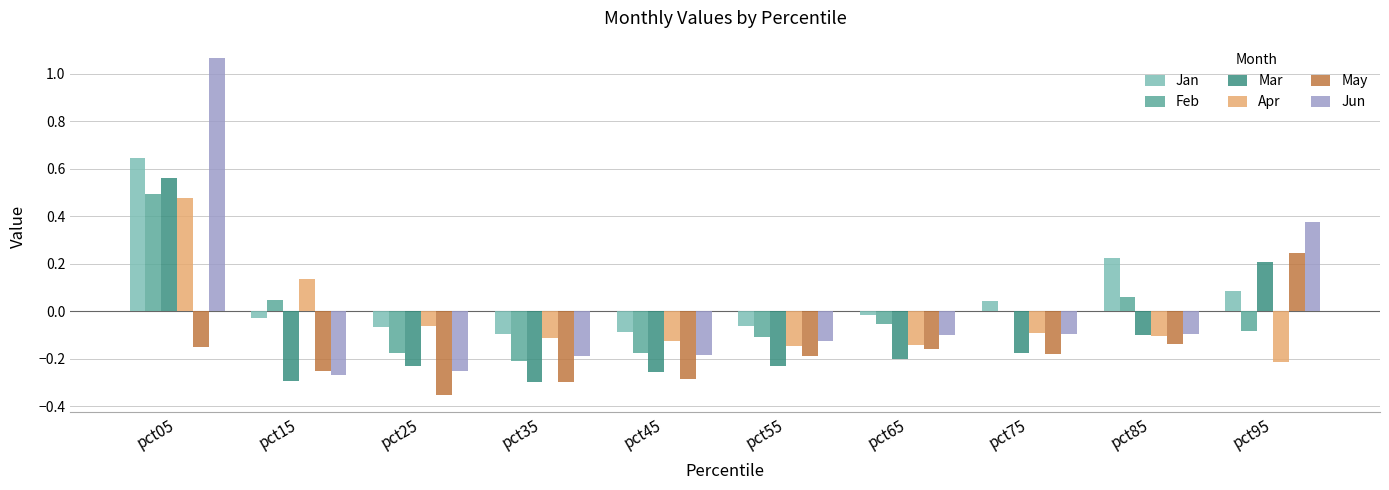

What is the sum of the May values at pct45 and pct55?

-0.5